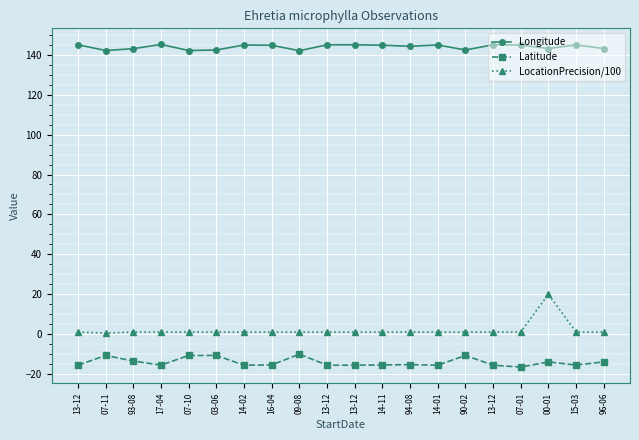

What are all the series names shown in the legend?

Longitude, Latitude, LocationPrecision/100